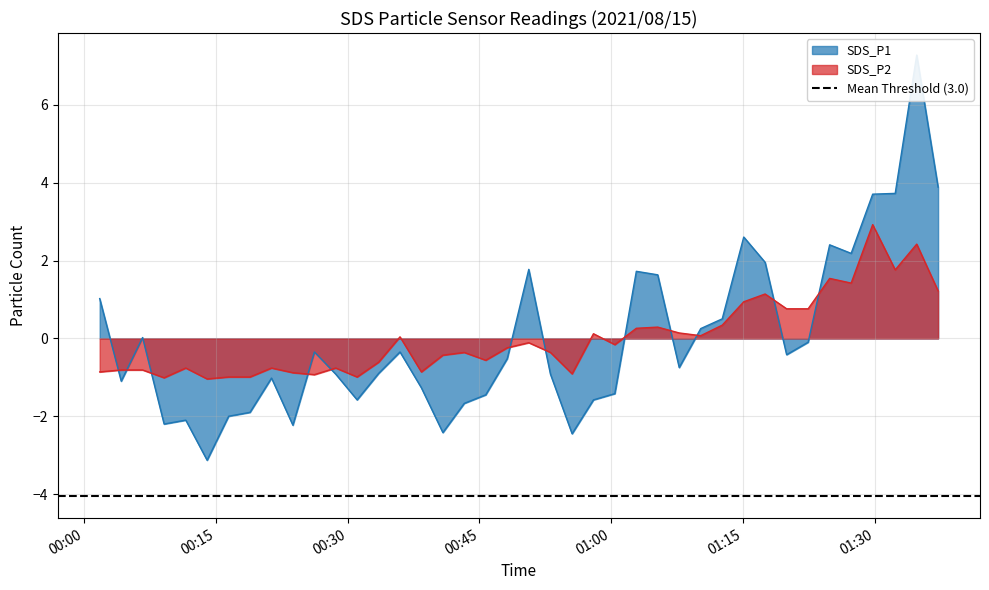

What is the lowest value of the SDS_P2 series?

-1.0